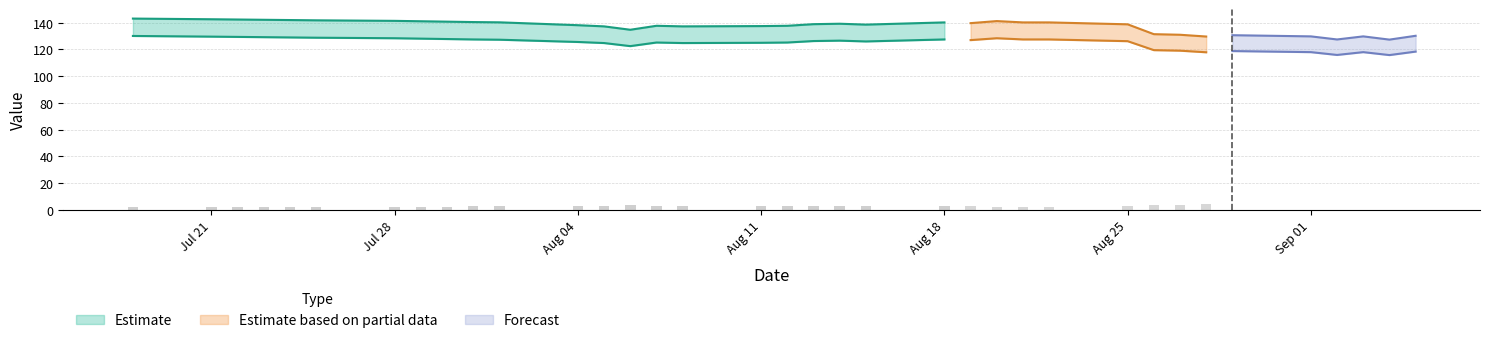

Does the chart contain stacked bars?

No